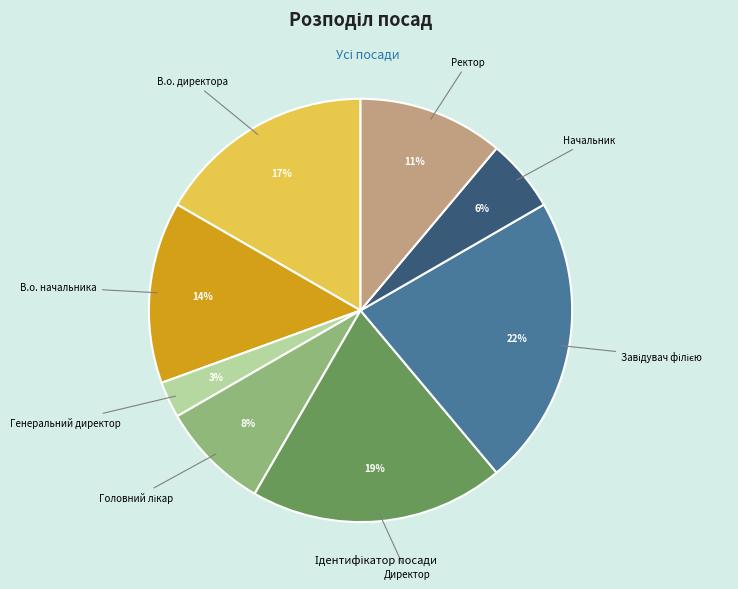

Is there a majority slice in this chart?

No